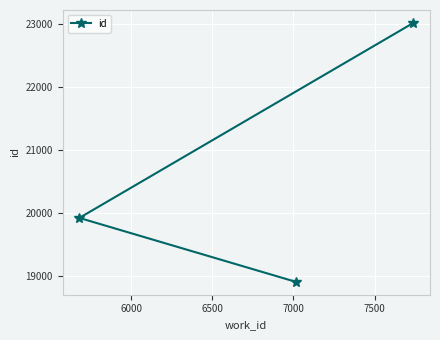

What is the average value?

20611